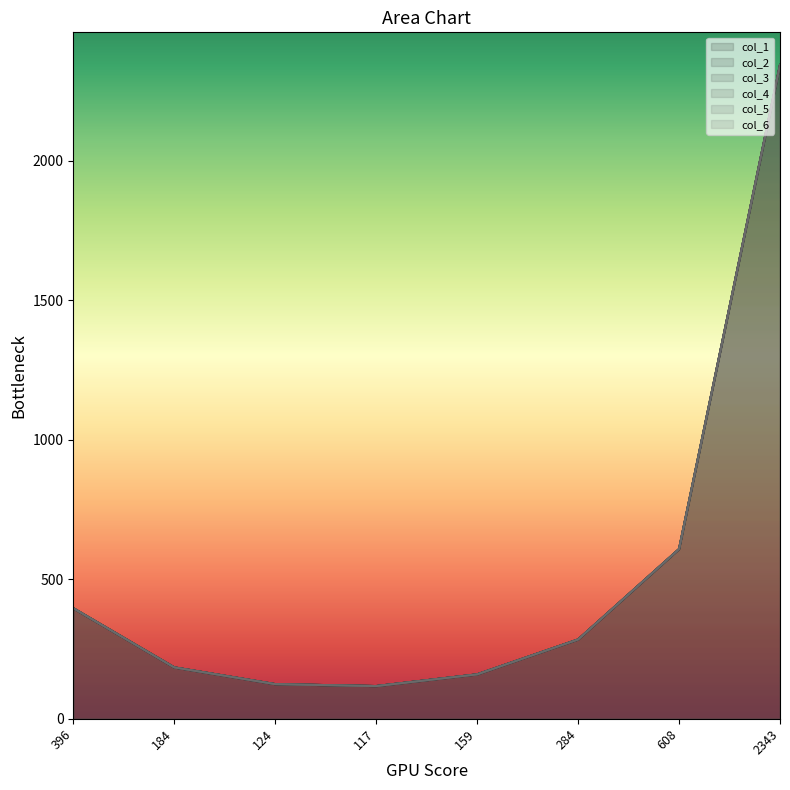

Rank the categories by col_6 value from lowest to highest.

117, 124, 159, 184, 284, 396, 608, 2343